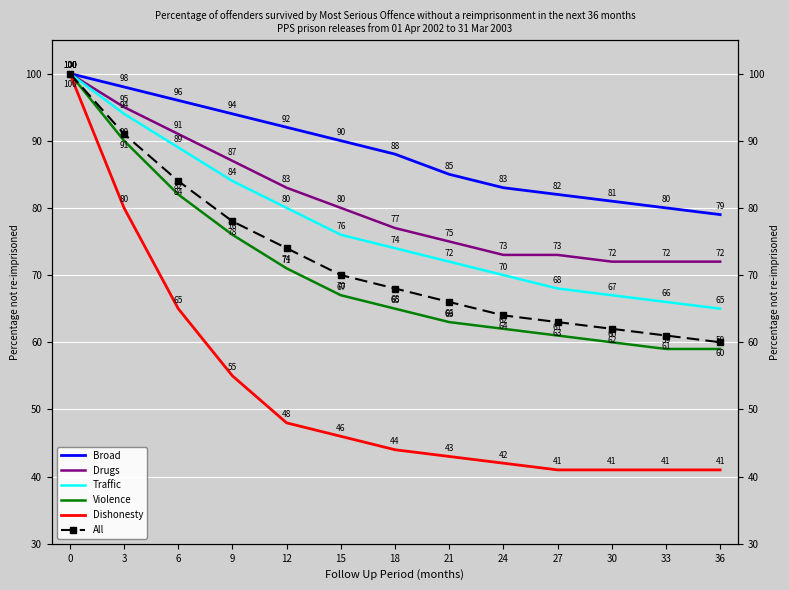

How many lines are shown in the chart?

6